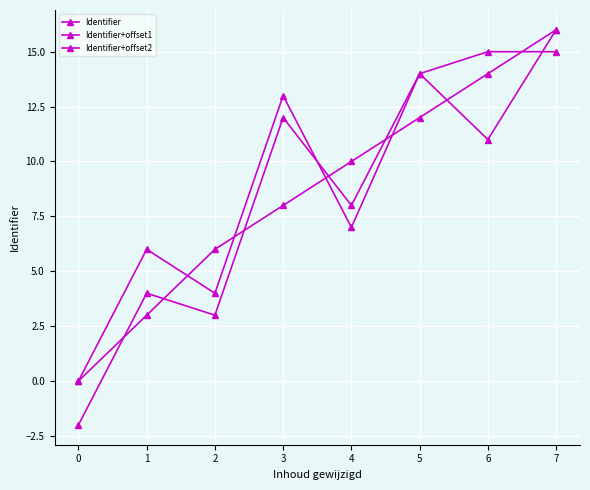

What is the difference between the maximum and minimum values in the Identifier series?

16